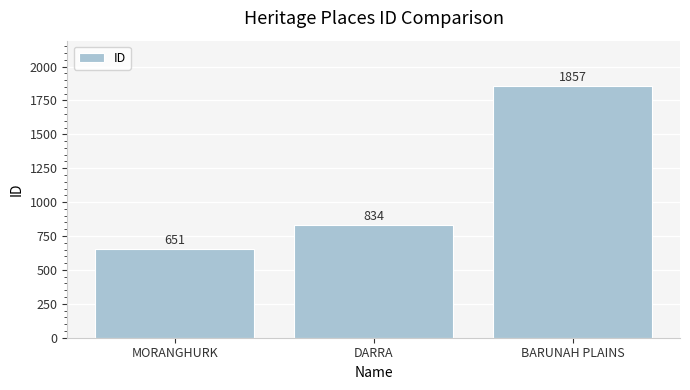

What is the change in value from MORANGHURK to BARUNAH PLAINS?

+1206